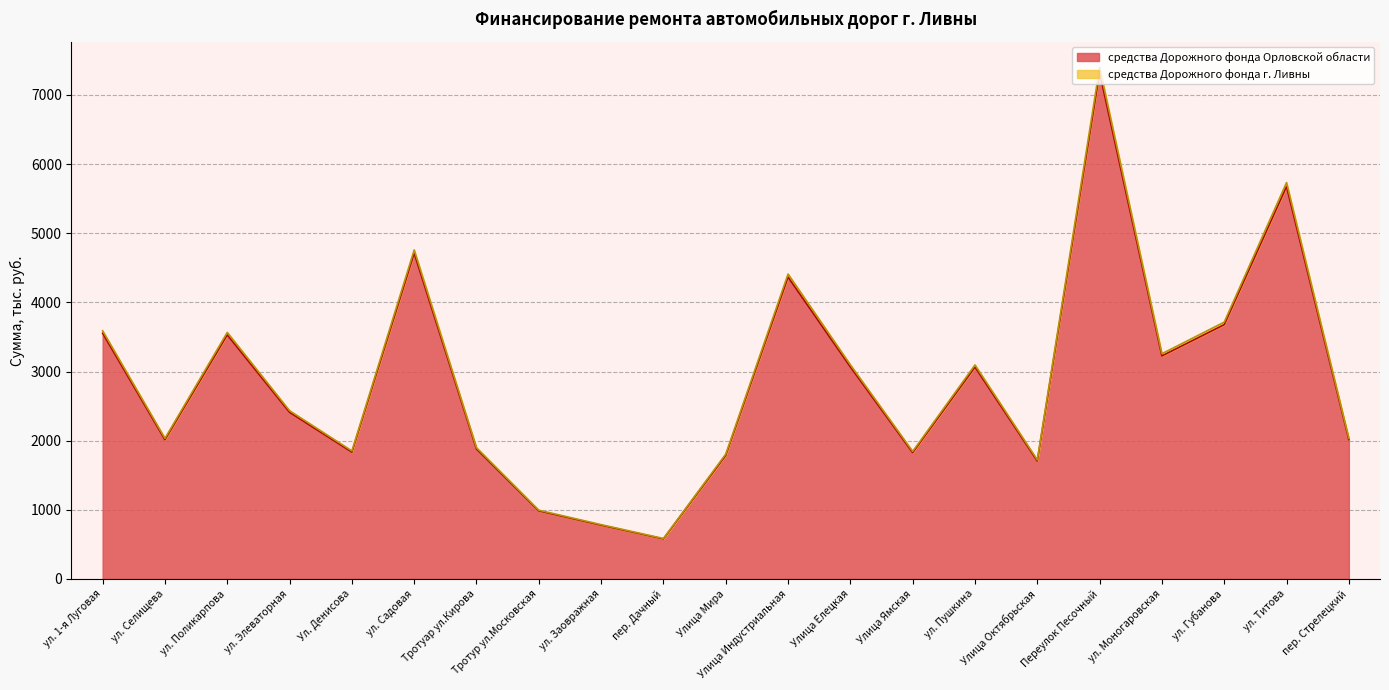

What are all the series names shown in the legend?

средства Дорожного фонда Орловской области, средства Дорожного фонда г. Ливны